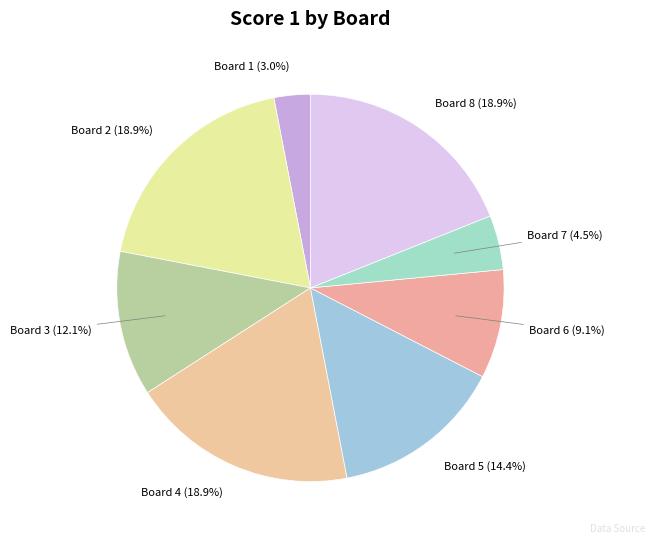

Which slice is the largest?

Board 2